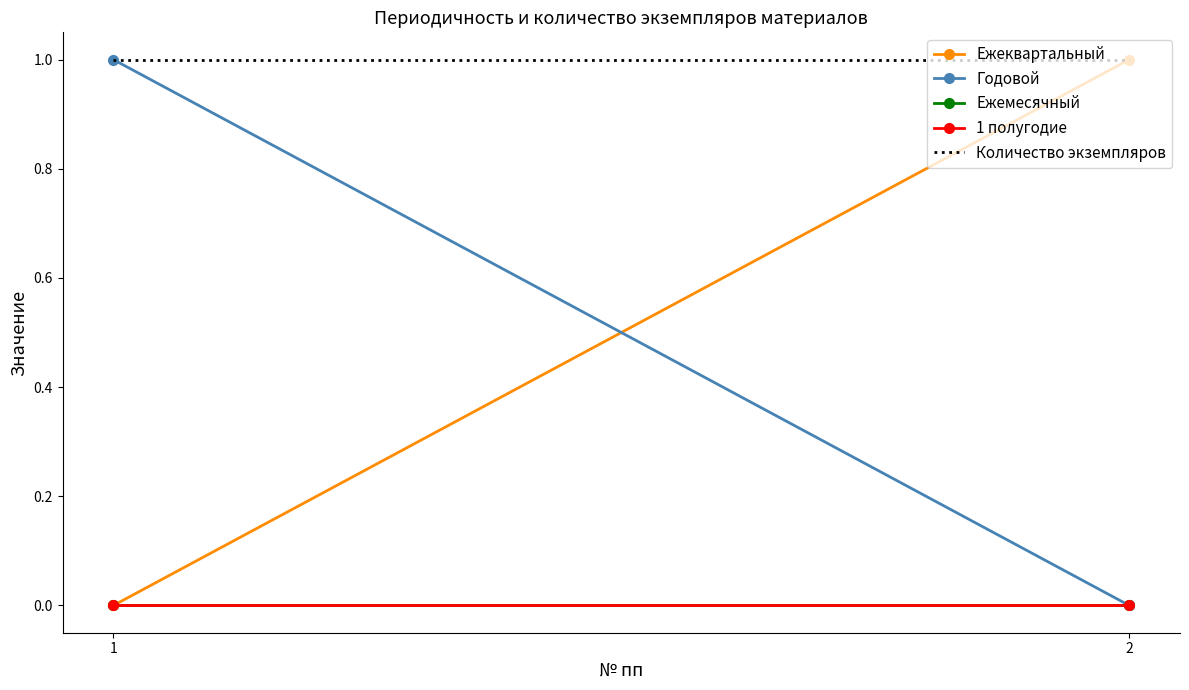

Reading left to right, list all the values displayed in this chart.

Ежеквартальный: 1=0	2=1
Годовой: 1=1	2=0
Ежемесячный: 1=0	2=0
1 полугодие: 1=0	2=0
Количество экземпляров: 1=1	2=1